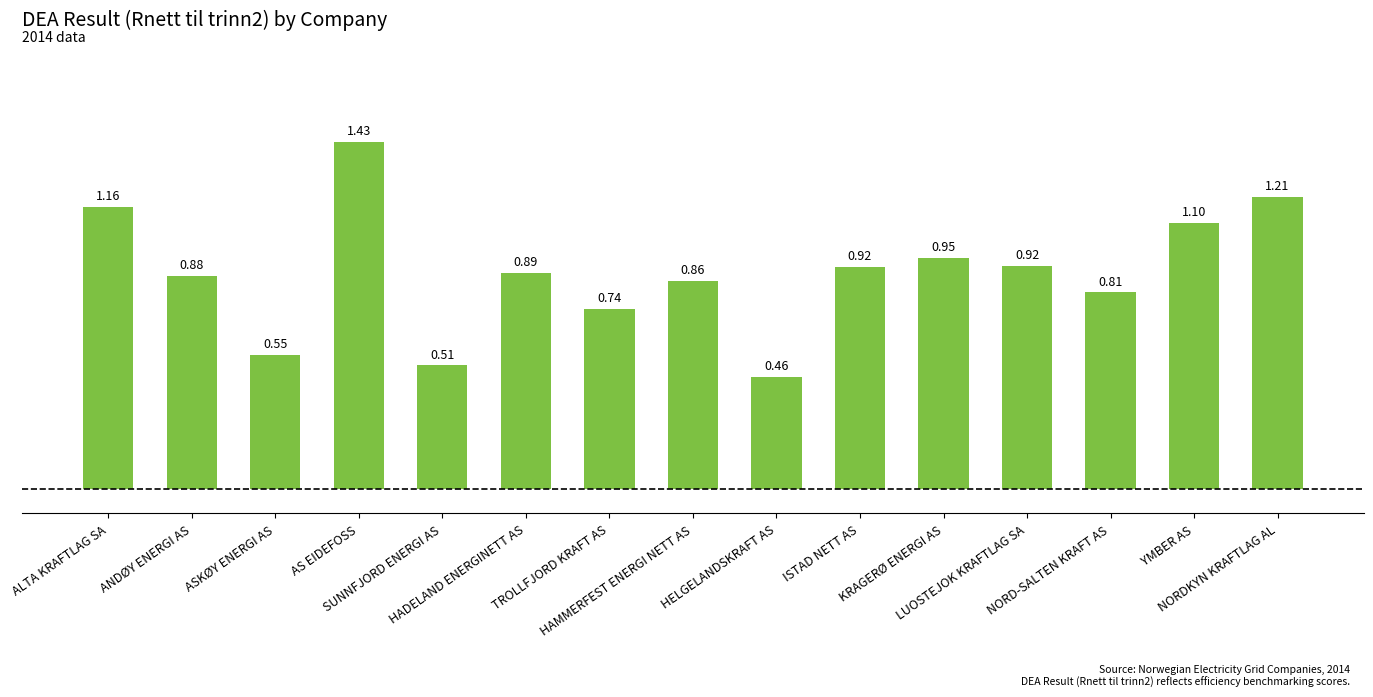

Reading left to right, list all the values displayed in this chart.

1.2	0.9	0.6	1.4	0.5	0.9	0.7	0.9	0.5	0.9	1.0	0.9	0.8	1.1	1.2